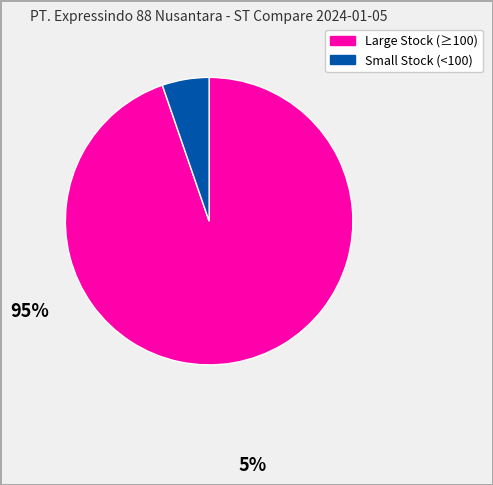

Is there a majority slice in this chart?

Yes